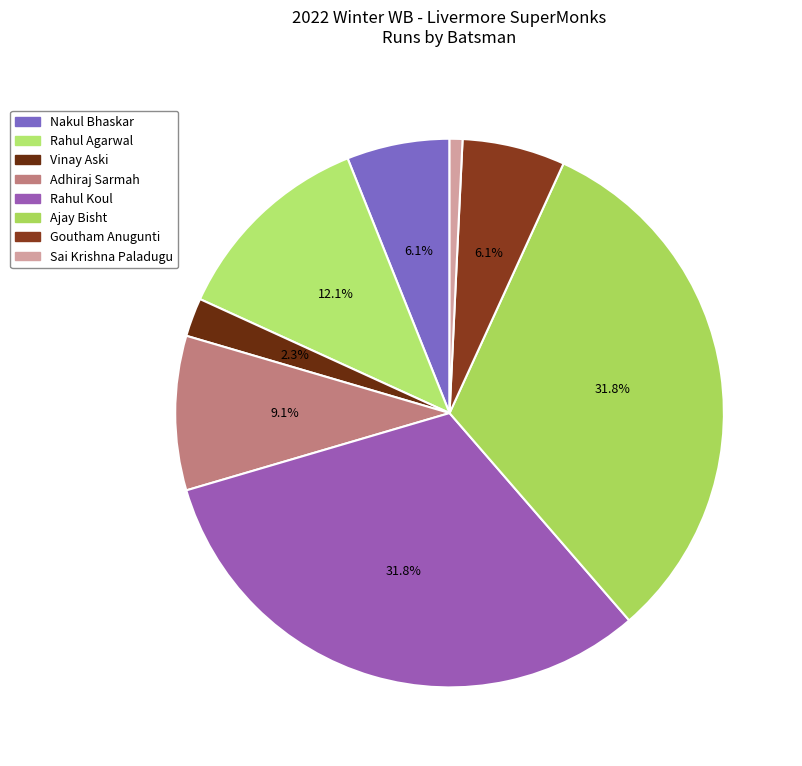

Does Nakul Bhaskar account for over 50% of the chart?

No